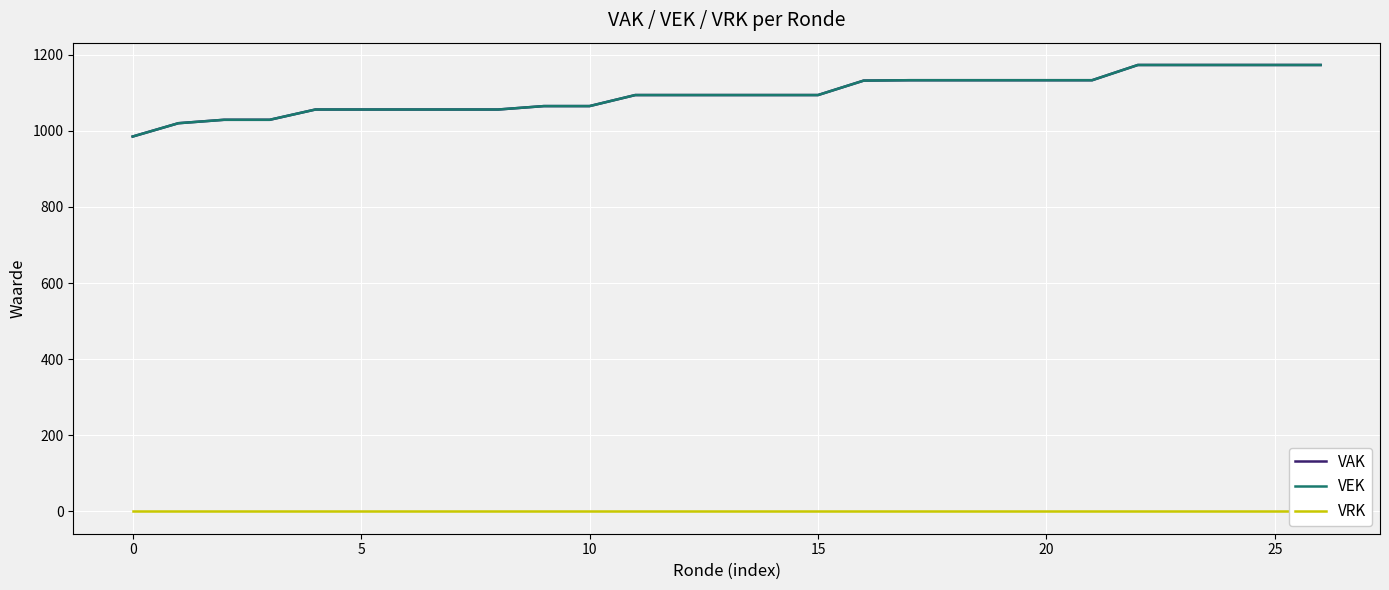

The VEK series shows 1094 at 13. True or false?

True